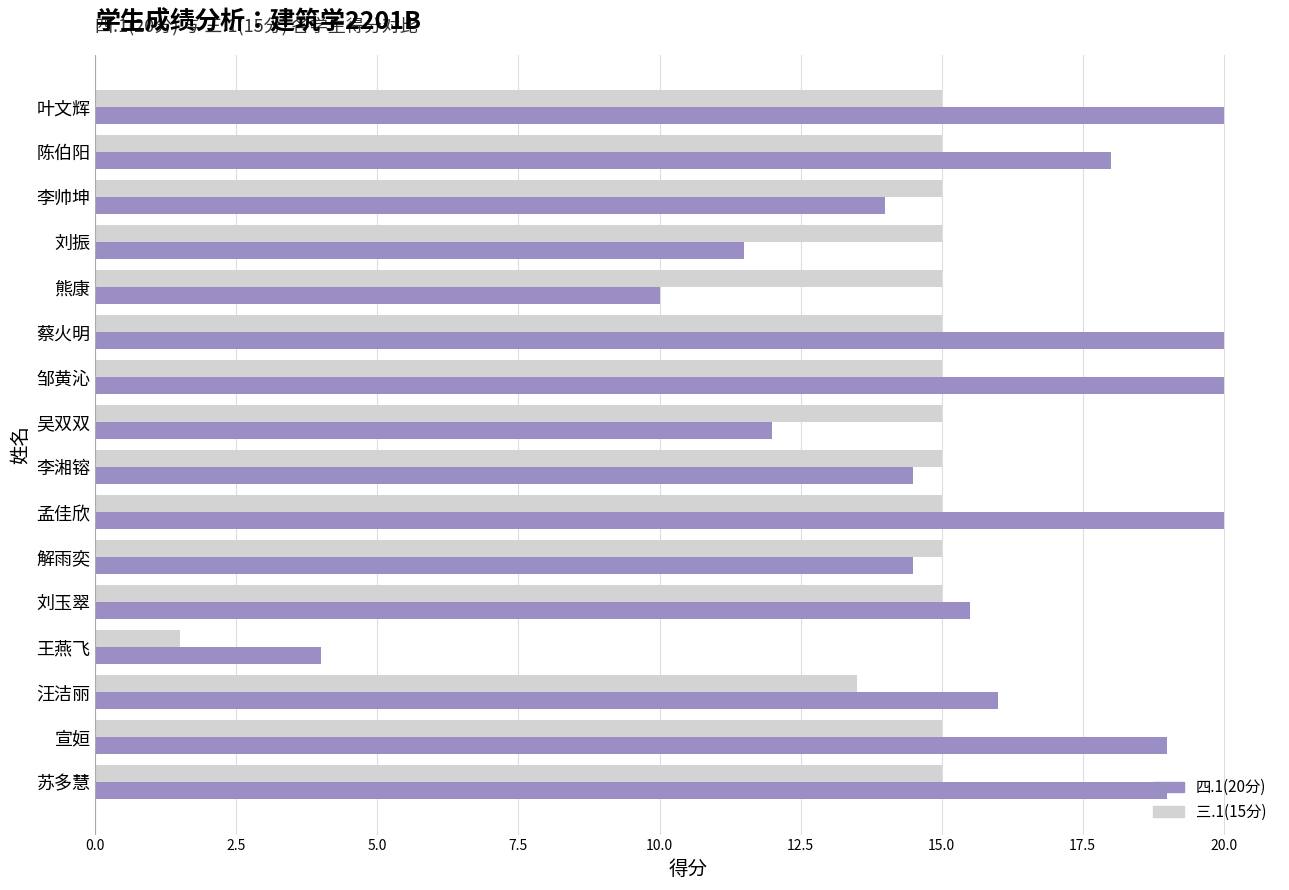

What is the minimum value shown in the chart?

1.5